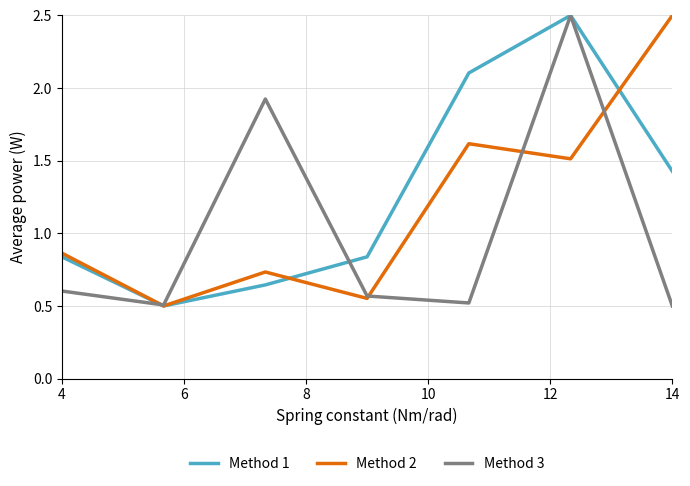

What is the greatest value displayed?

2.5